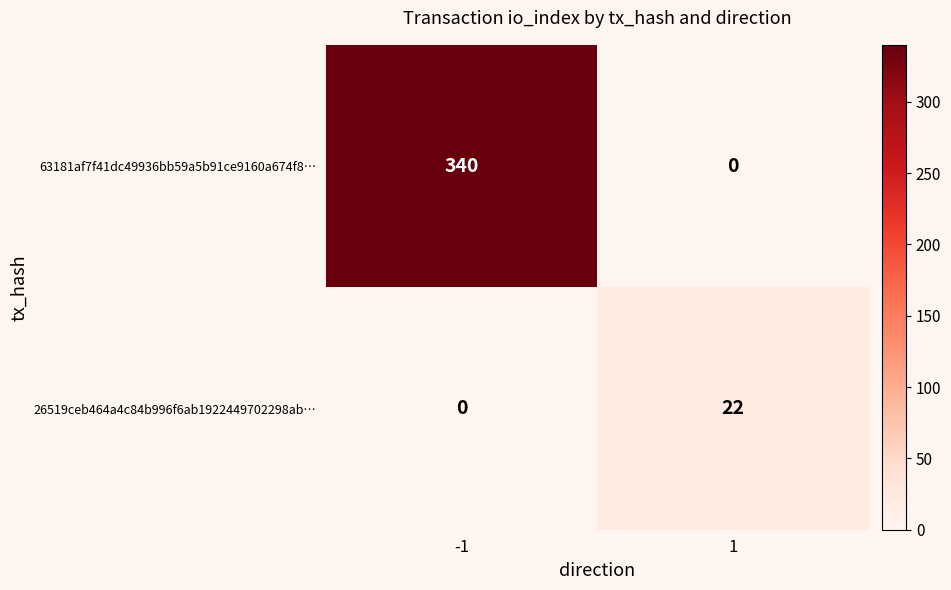

What value does the 26519ceb464a4c84b996f6ab1922449702298ab… series have at 1?

22